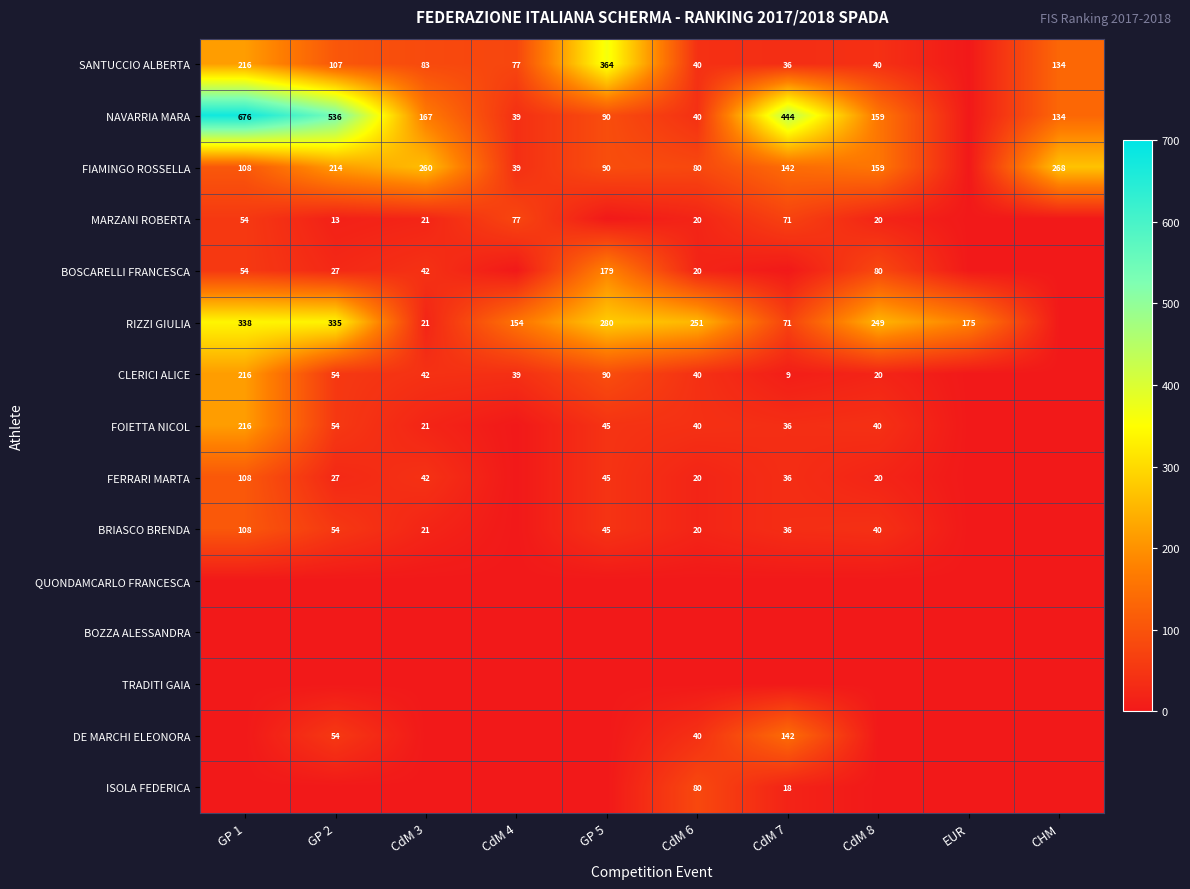

What is the difference between the FIAMINGO ROSSELLA values at CdM 4 and GP 5?

51